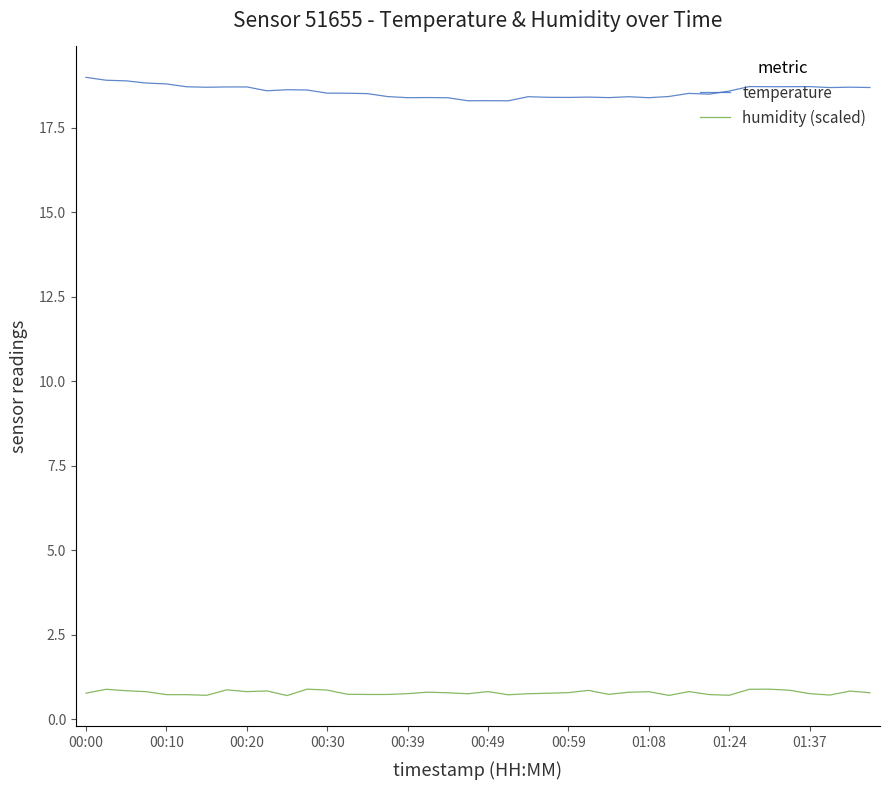

Does the chart display data point markers on the line(s)?

No